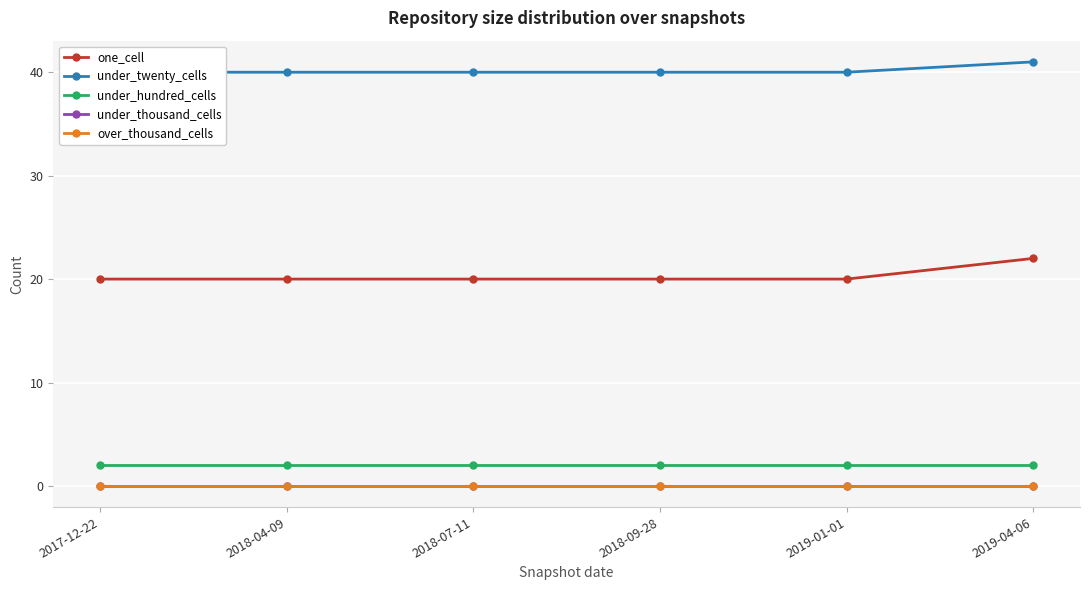

What is the difference between the highest and lowest values at 2019-01-01?

40